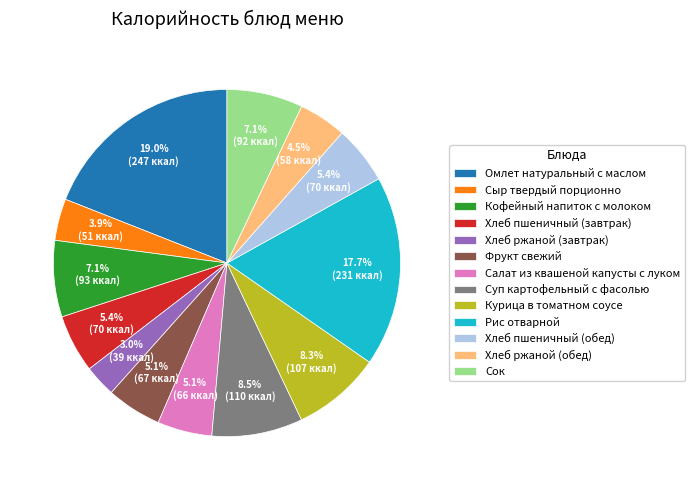

How many segments does this pie chart have?

13